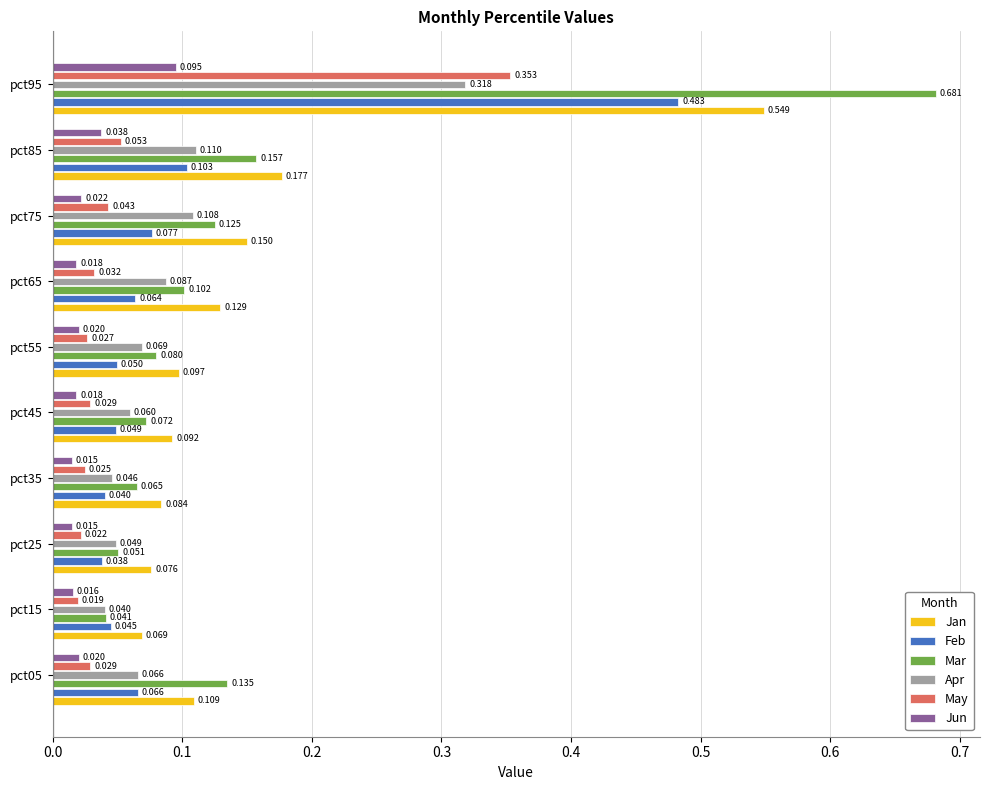

Which series has the largest range (max minus min)?

Mar